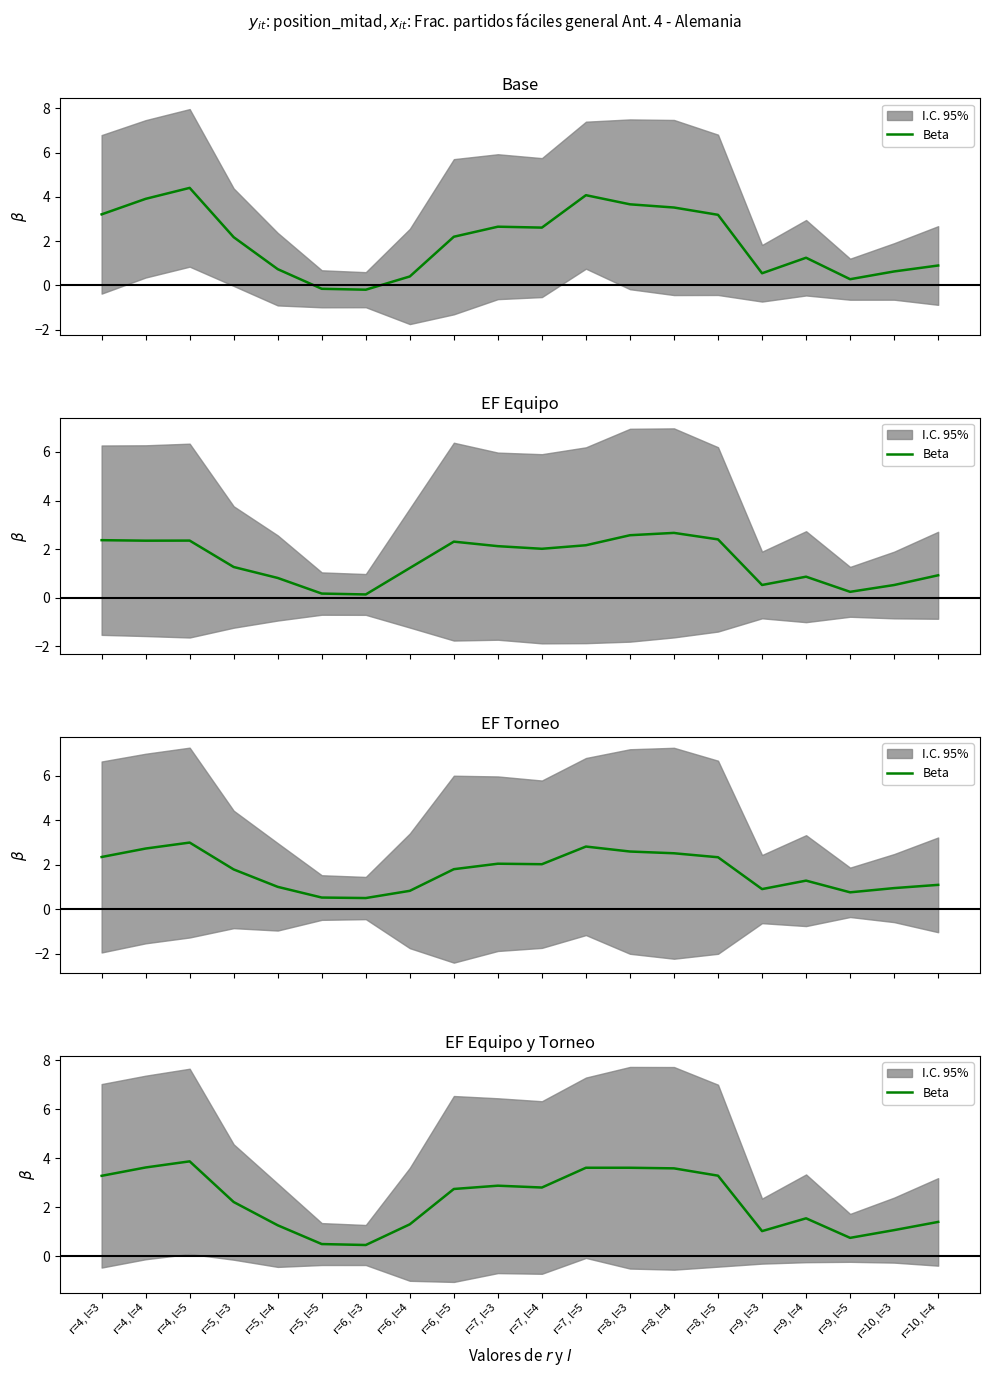

How many values exceed 2?

11